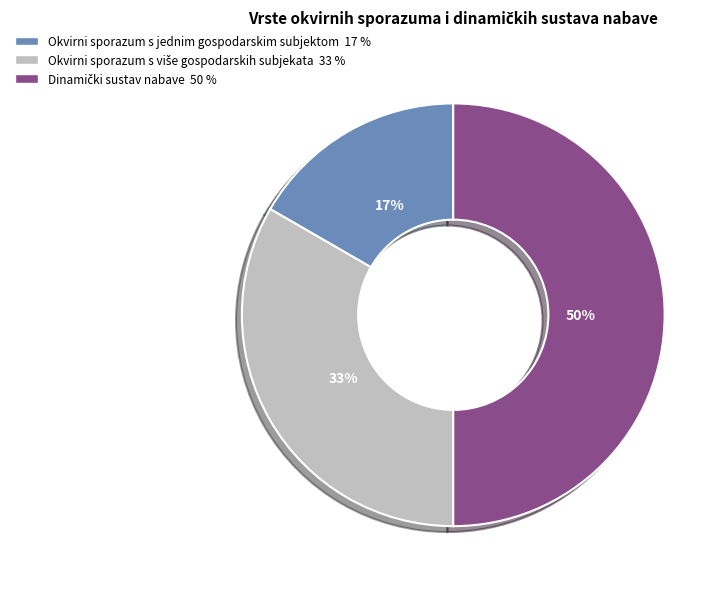

To the nearest percent, what is the difference between the largest and smallest slice percentages?

33%